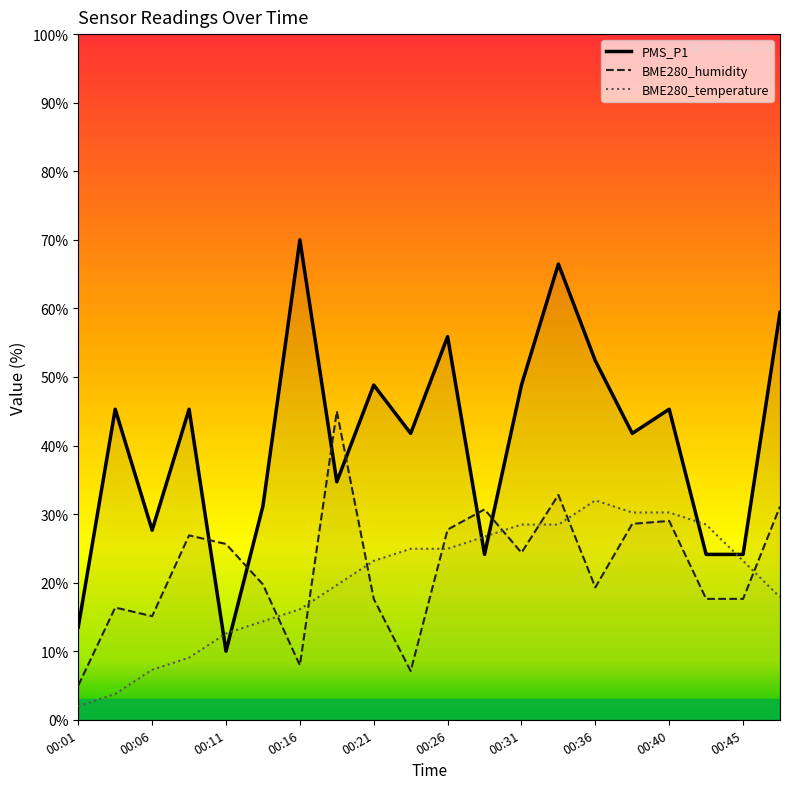

What is the difference between the BME280_temperature values at 00:11 and 00:40?

17.6